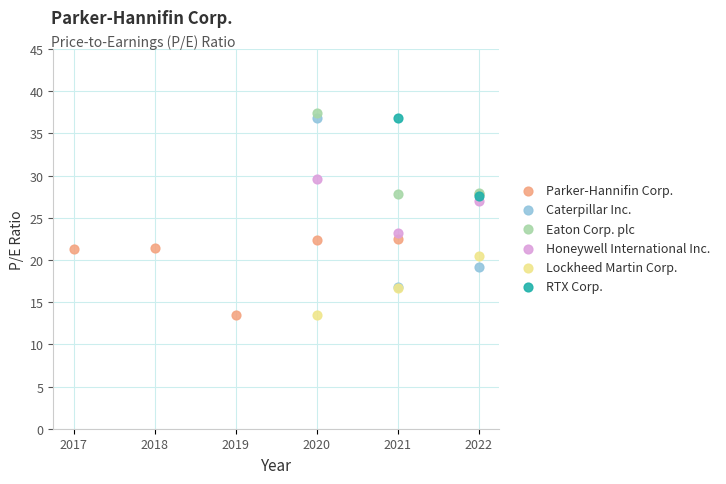

Which series contains the highest Y value?

Eaton Corp. plc